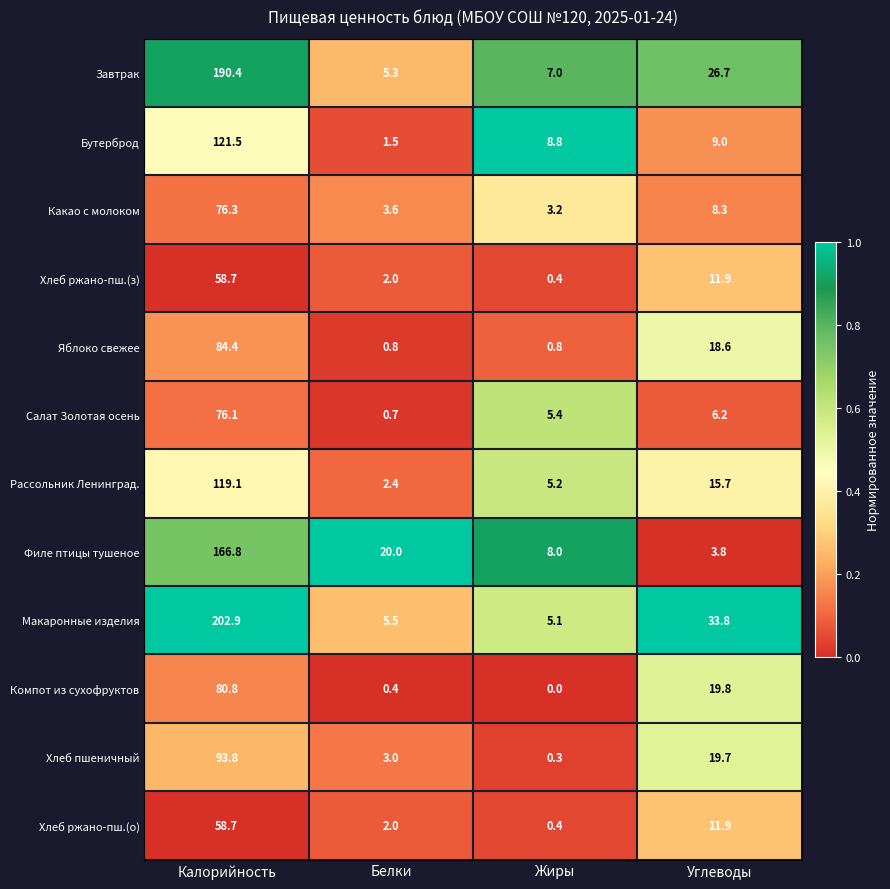

What is the average value of the Рассольник Ленинград. series?

35.6